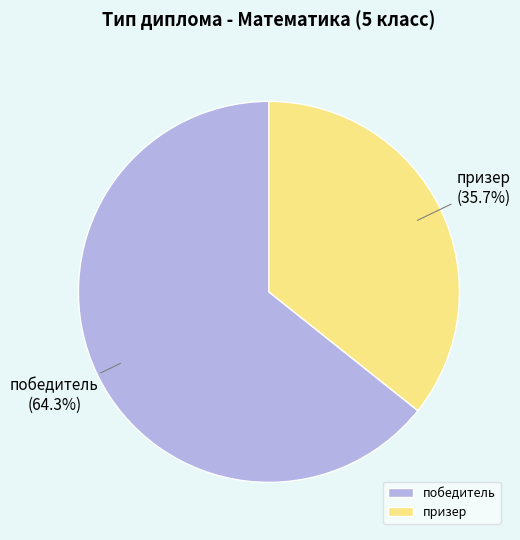

Which category has the biggest portion of the pie?

победитель